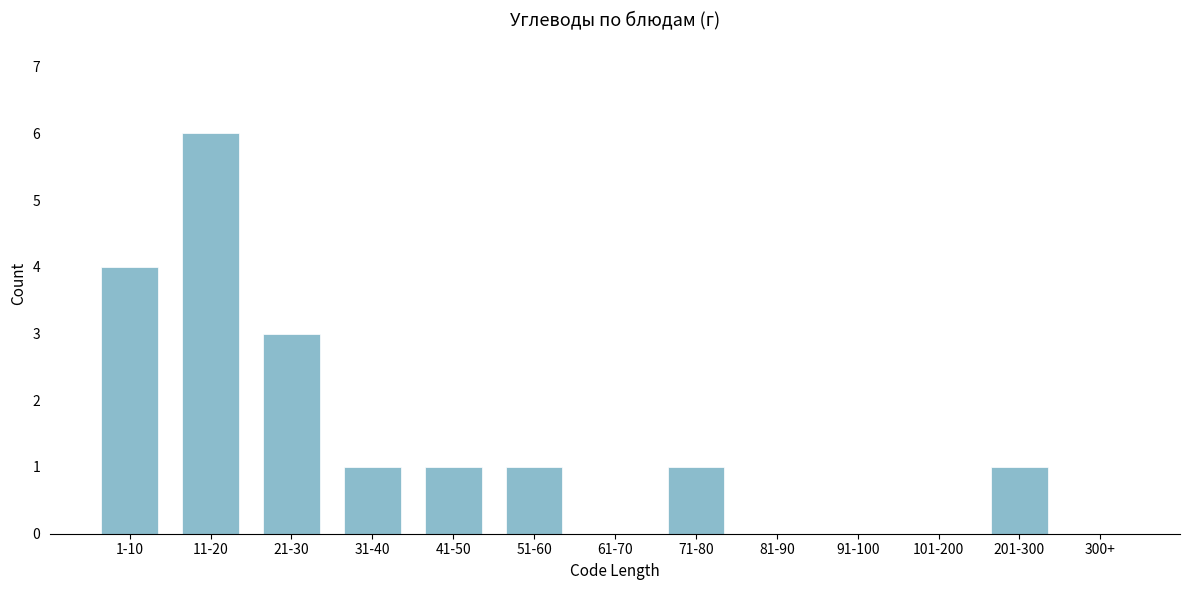

Reading left to right, transcribe all the data shown in this chart.

1-10=4	11-20=6	21-30=3	31-40=1	41-50=1	51-60=1	61-70=0	71-80=1	81-90=0	91-100=0	101-200=0	201-300=1	300+=0